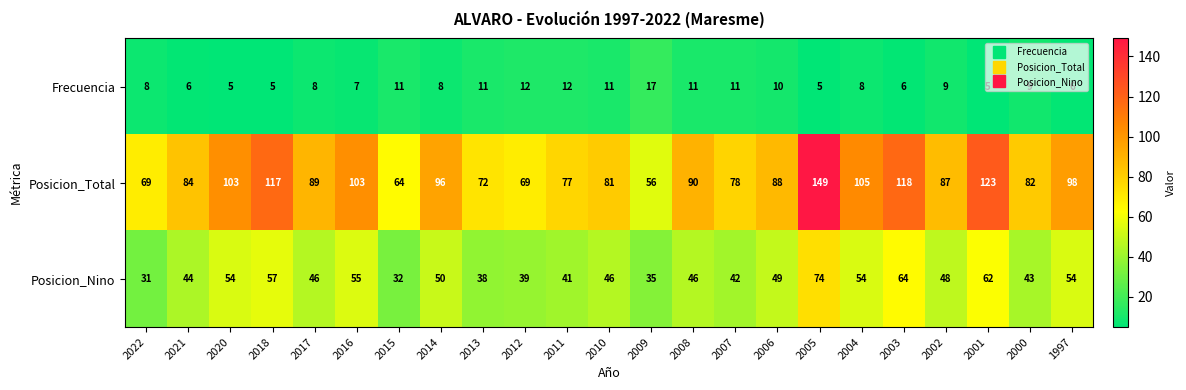

Where does the Posicion_Nino series first go above 46?

2020